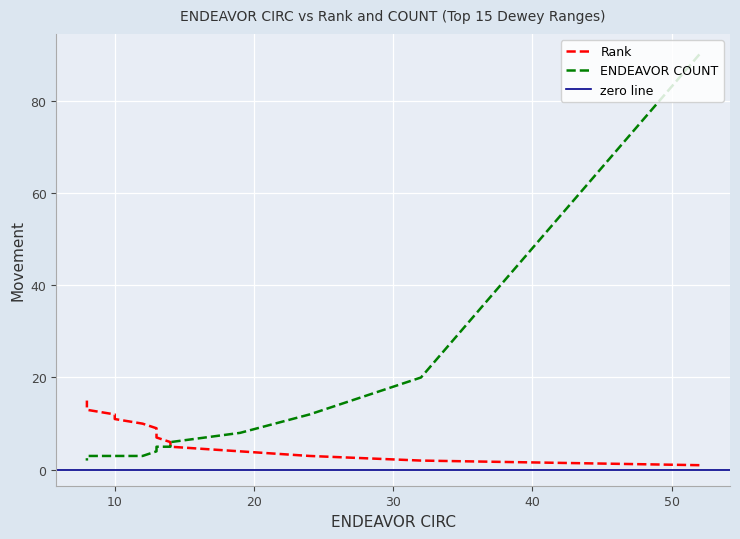

At 8, list the series in order from largest to smallest.

Rank, ENDEAVOR COUNT